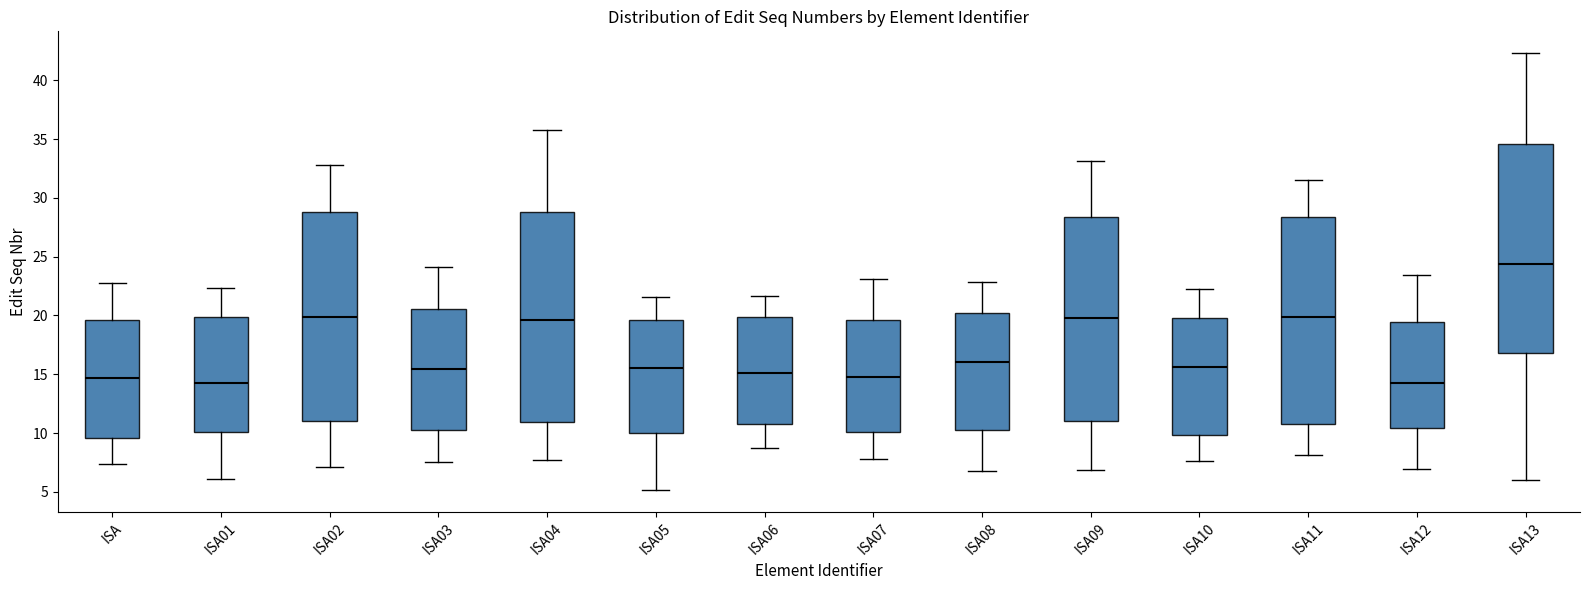

Where does the upper whisker of the box for ISA03 end on the y-axis? The values are not printed on the chart, so give them approximately, as read against the axis.

24.0